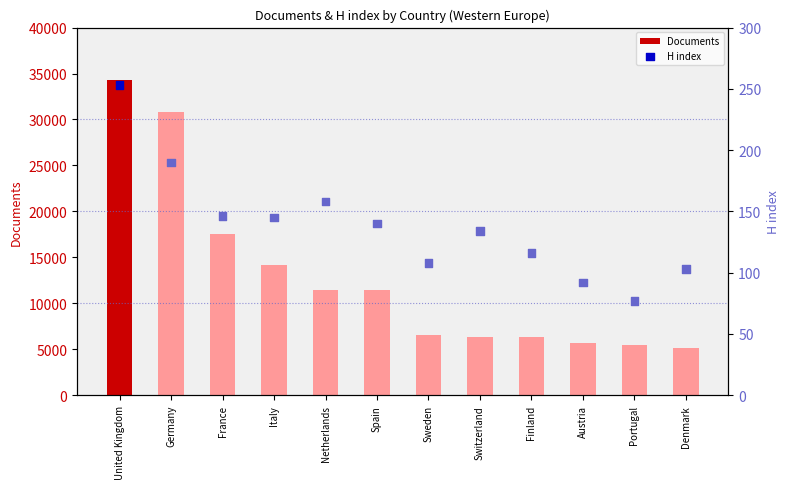

What are all the series names shown in the legend?

Documents, H index